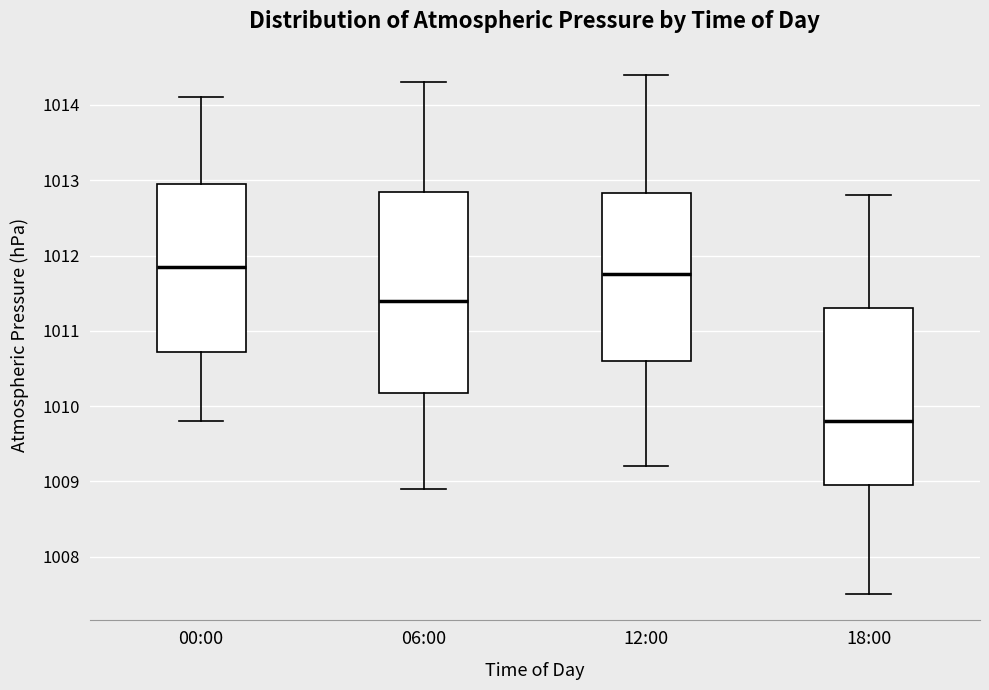

Which box is the tallest, from its lower edge to its upper edge?

06:00